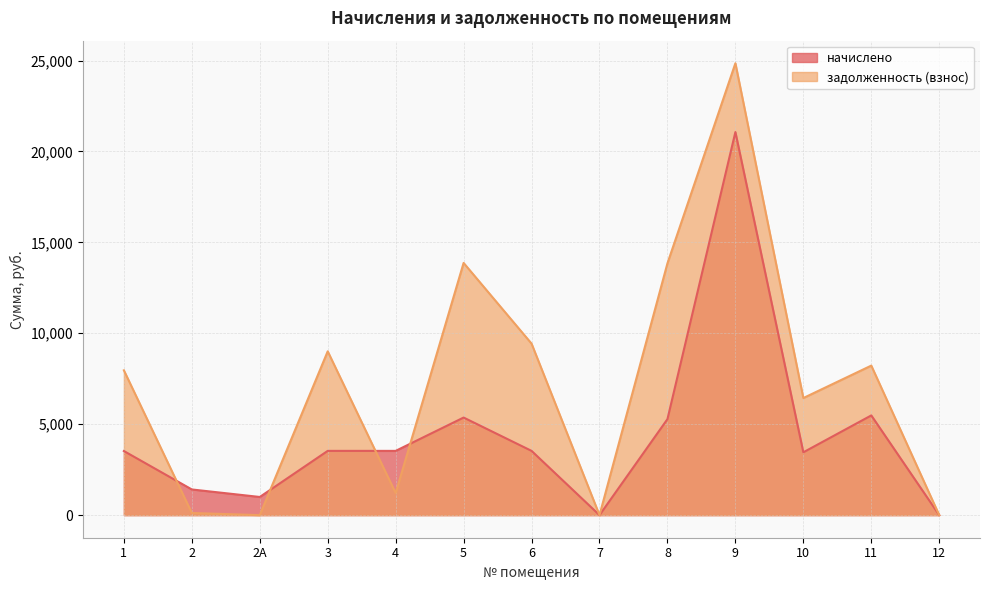

Which category has the lowest value across all series?

7